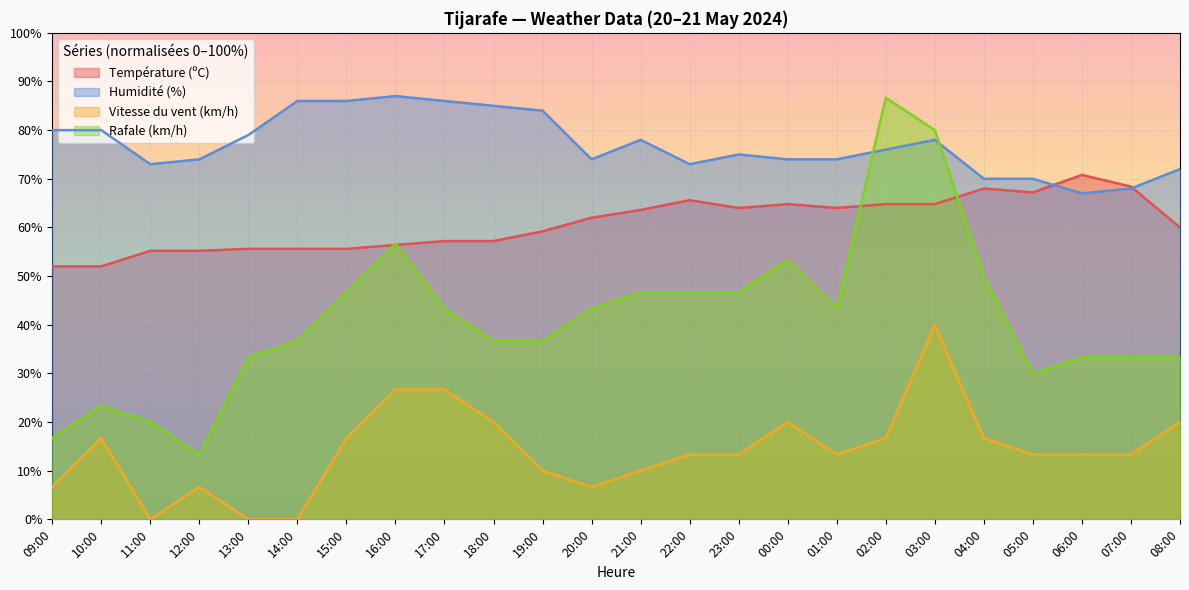

What is the label of the 3rd point from the left?

11:00